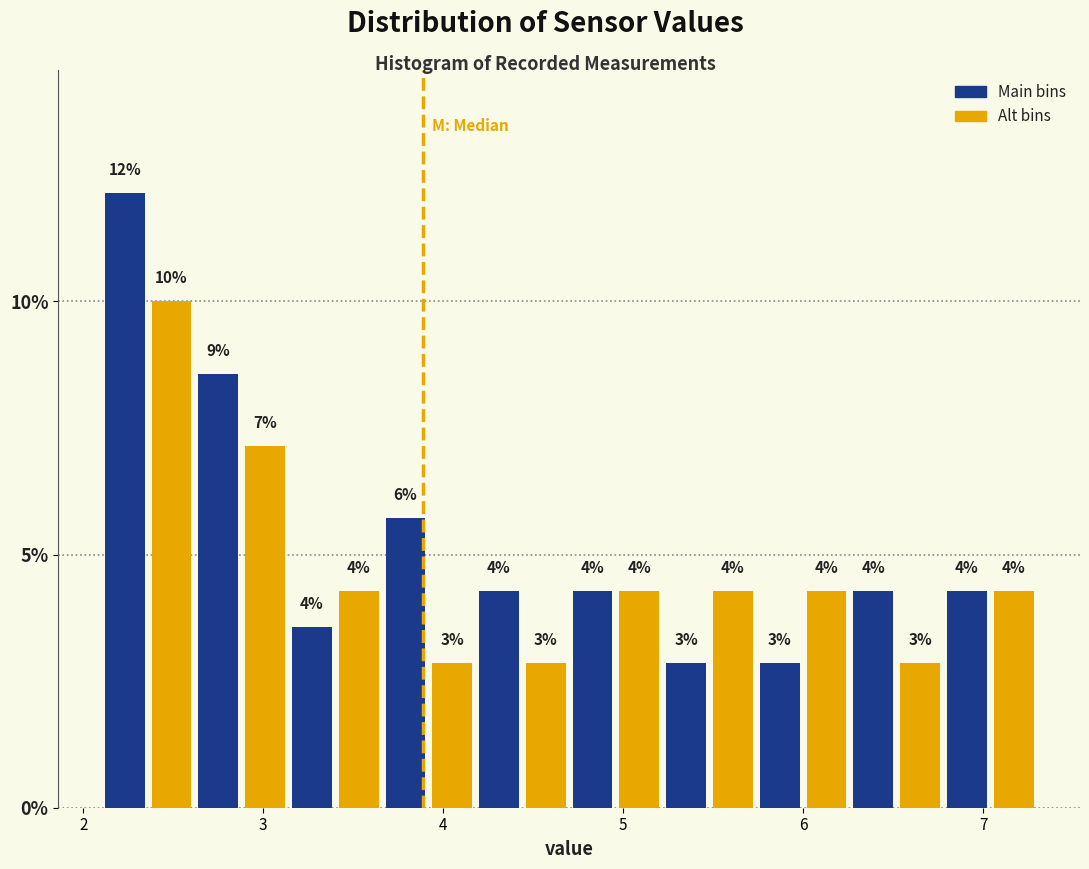

Read against the x-axis, roughly where is the centre of the tallest bar?

2.2